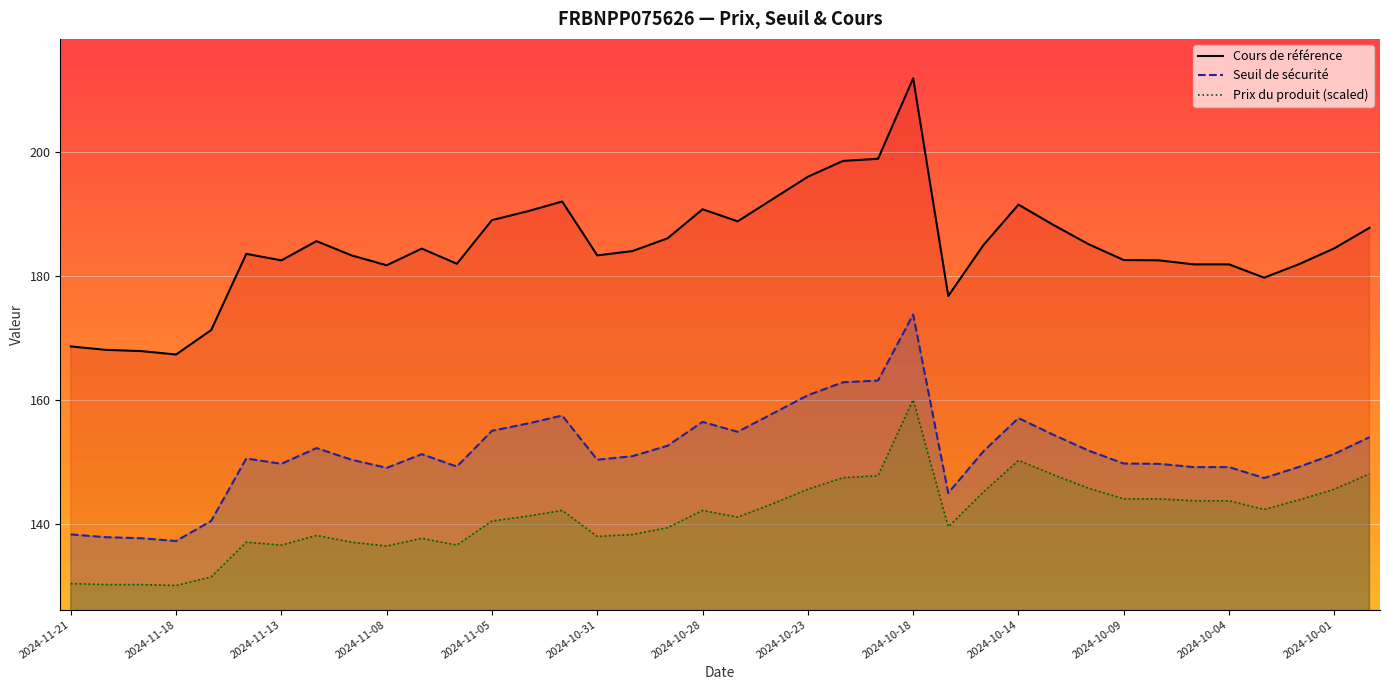

List the series in order of their peak value, highest first.

Cours de référence, Seuil de sécurité, Prix du produit (scaled)